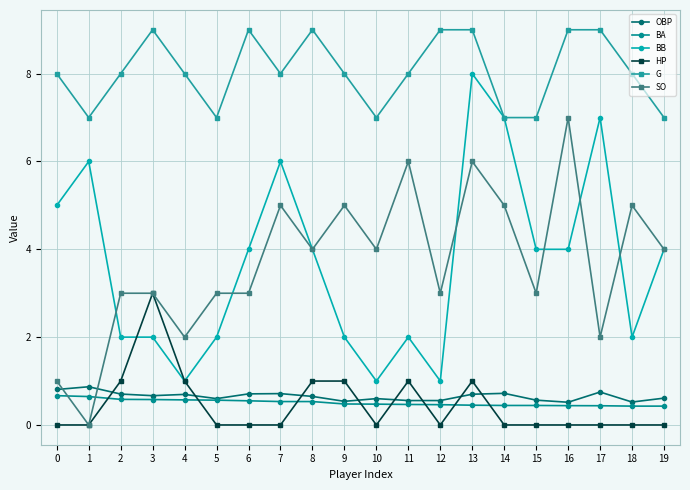

Between 9 and 19, which series saw the biggest shift?

BB